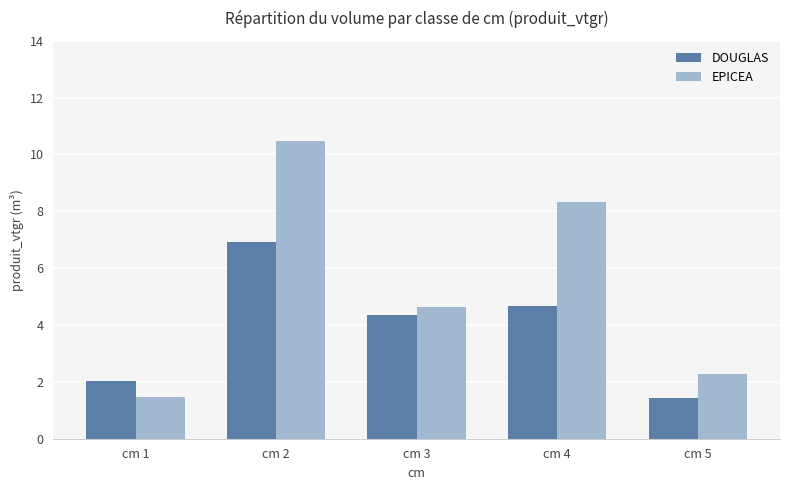

What is the minimum value shown in the chart?

1.4